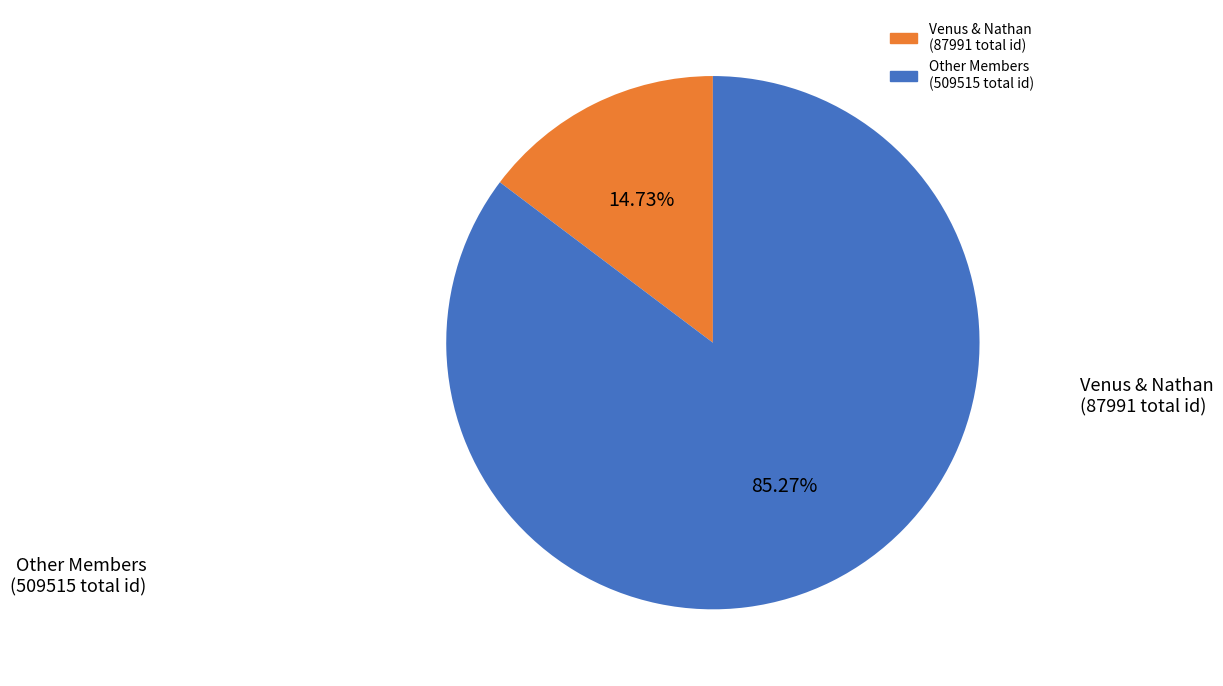

How many segments does this pie chart have?

2